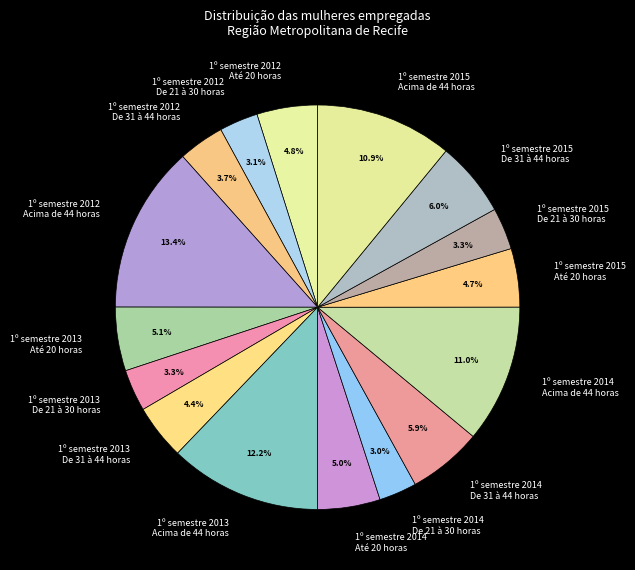

Combined, what portion of the pie is 1º semestre 2012 Acima de 44 horas and 1º semestre 2015 De 21 à 30 horas?

16.7%